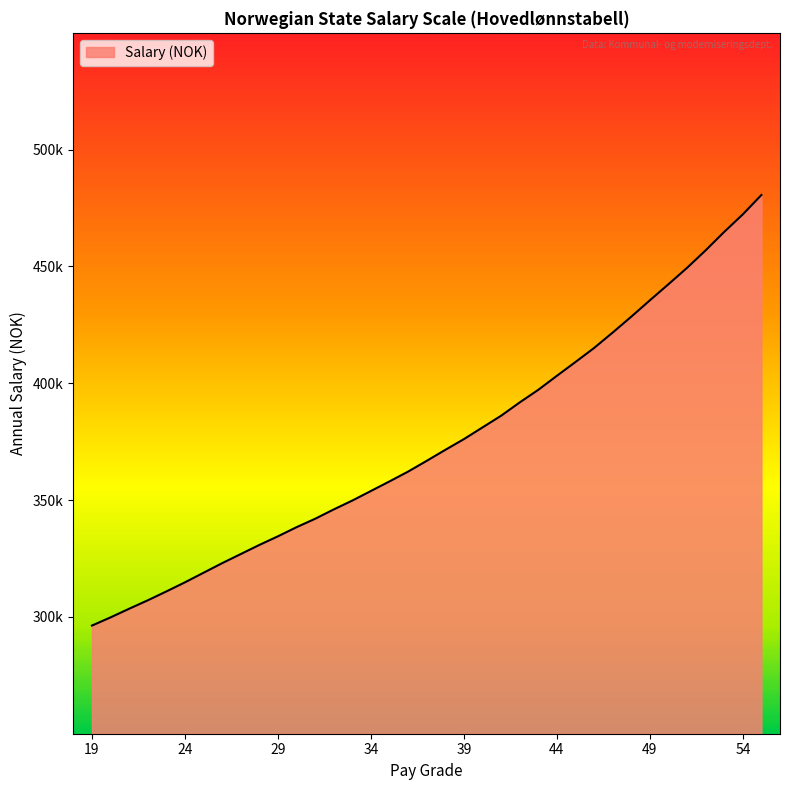

Does the chart have visible grid lines?

No